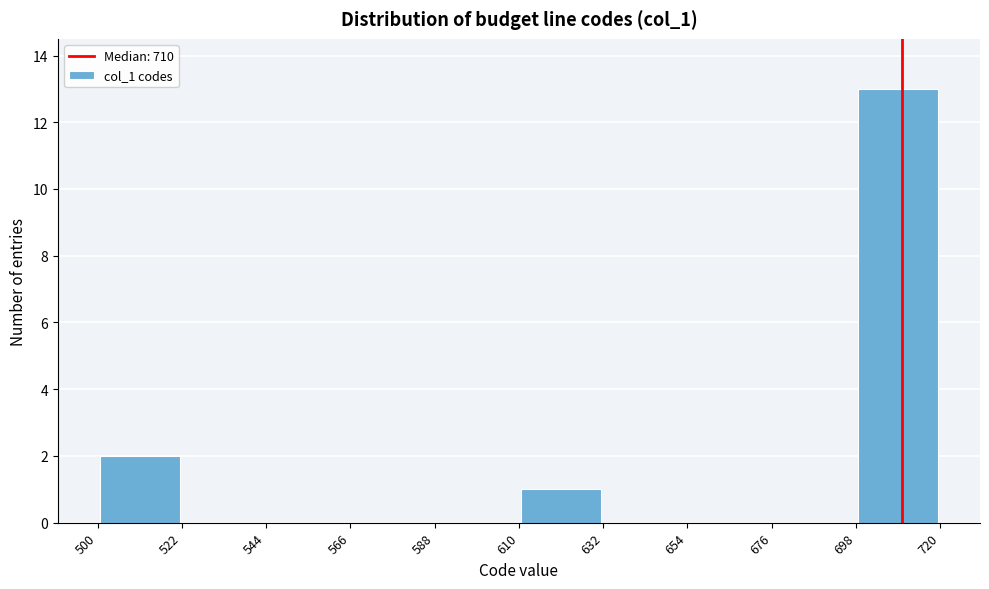

Reading left to right, transcribe this chart: for each bar, give the range it covers on the x-axis and its height. The values are not printed on the chart, so give them approximately, as read against the axis.

500 to 522: 2
522 to 544: 0
544 to 566: 0
566 to 588: 0
588 to 610: 0
610 to 632: 1
632 to 654: 0
654 to 676: 0
676 to 698: 0
698 to 720: 13